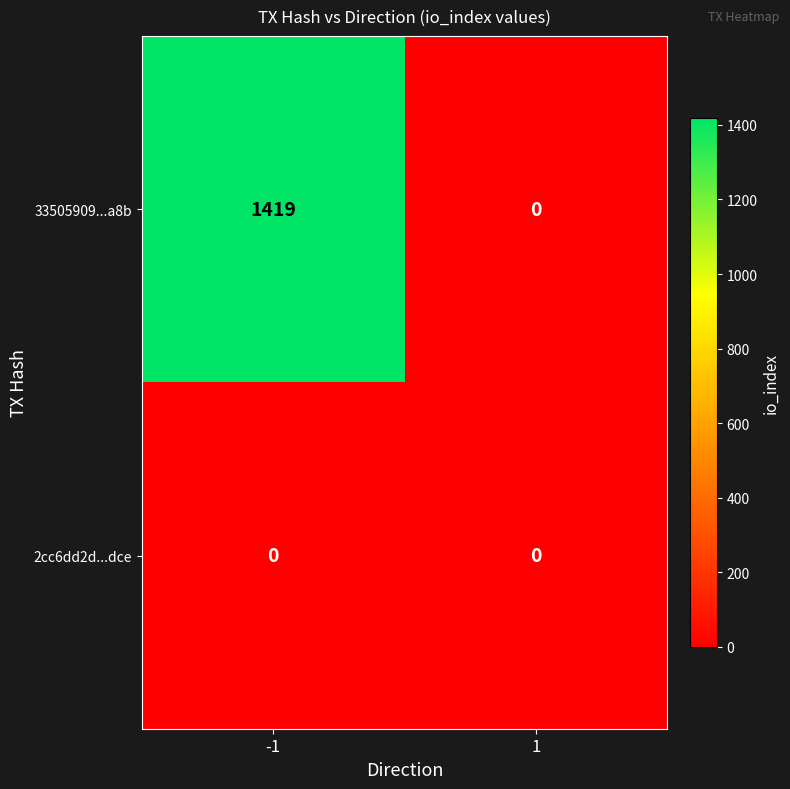

List the series in order of their peak value, lowest first.

2cc6dd2d...dce, 33505909...a8b